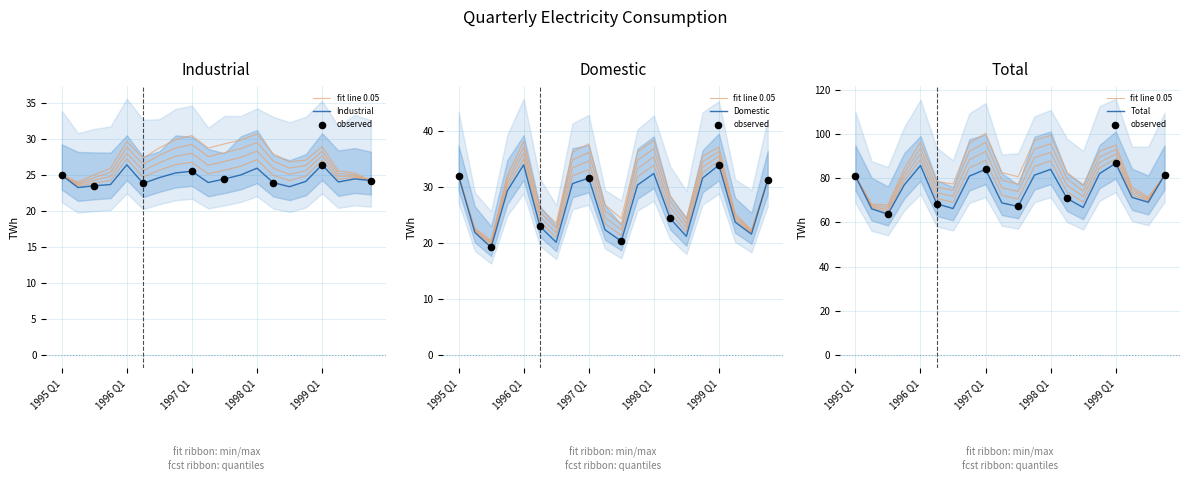

Which series contains the highest Y value?

Total